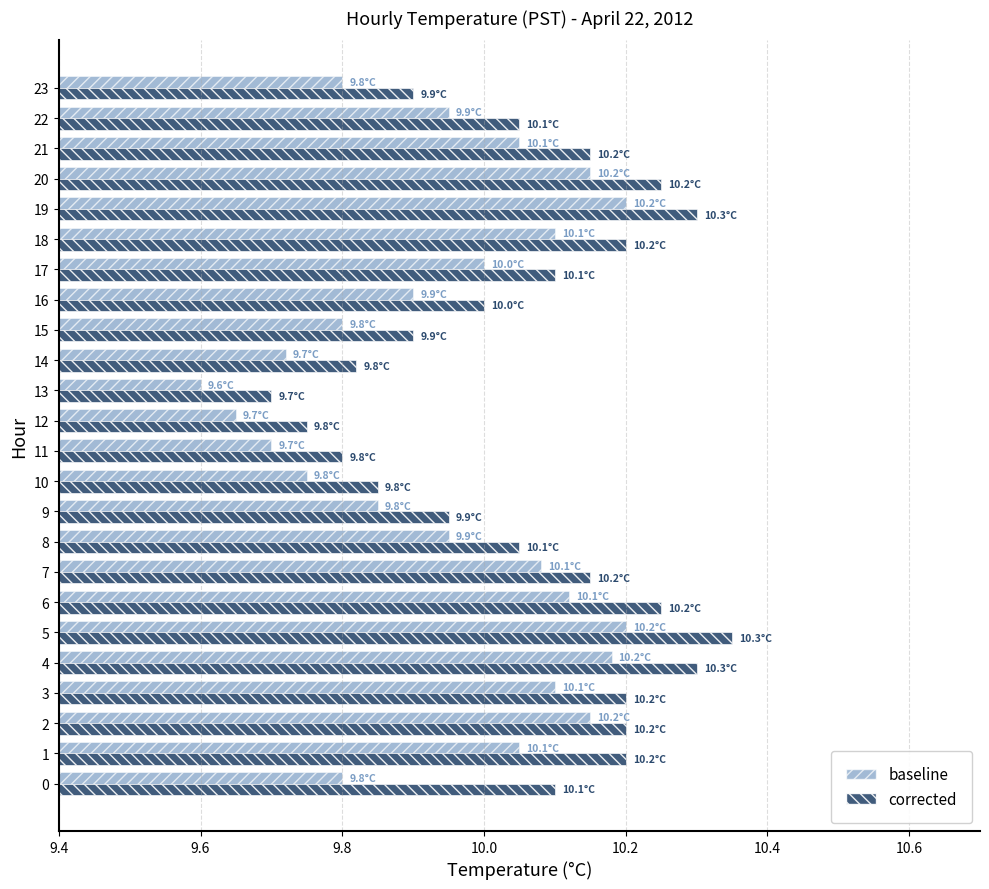

Where is baseline nearest to the value 9?

13